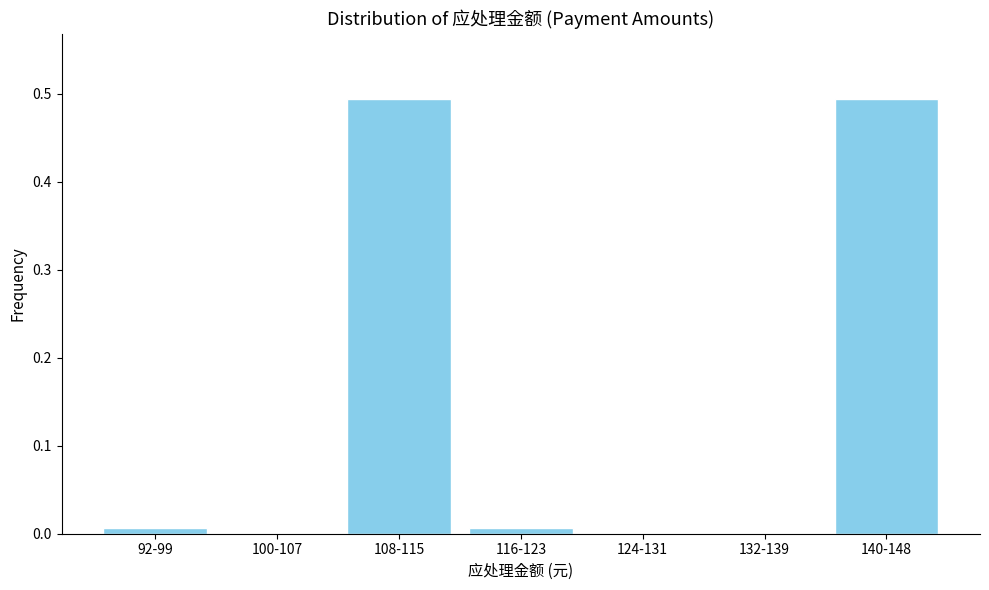

Which has a higher value, 124-131 or 108-115?

108-115